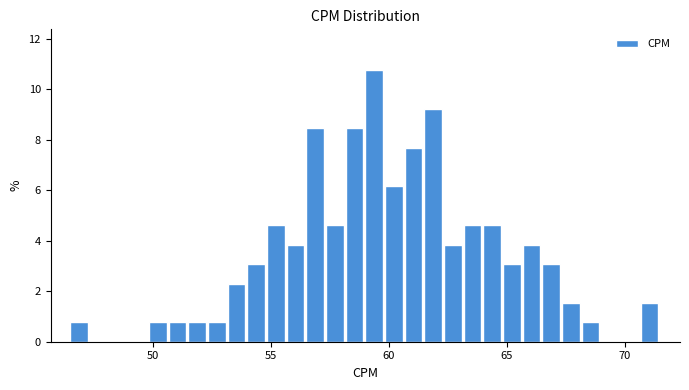

Around what value on the x-axis is the tallest bar? Give the approximate position of its centre, as read against the axis.

59.5